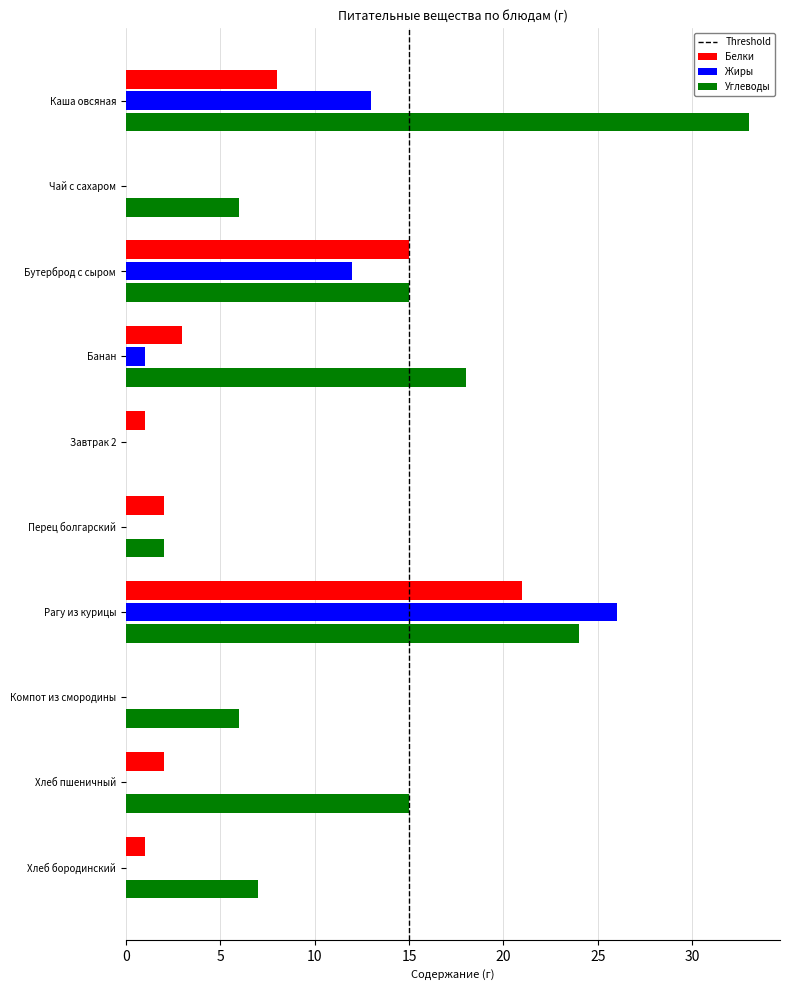

True or false: Белки has a value of 0 at Компот из смородины.

True